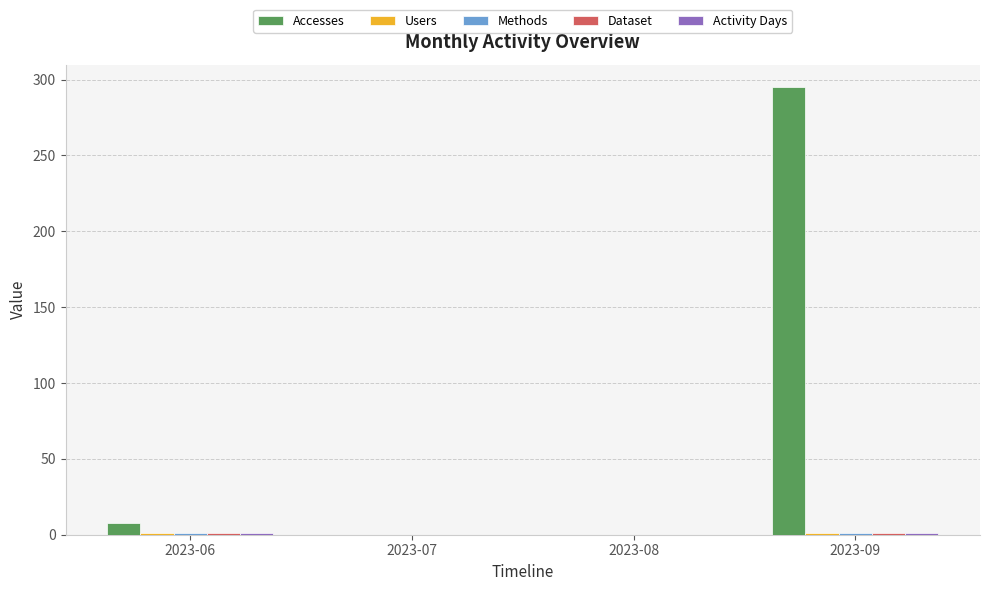

Where is Accesses nearest to the value 147?

2023-06